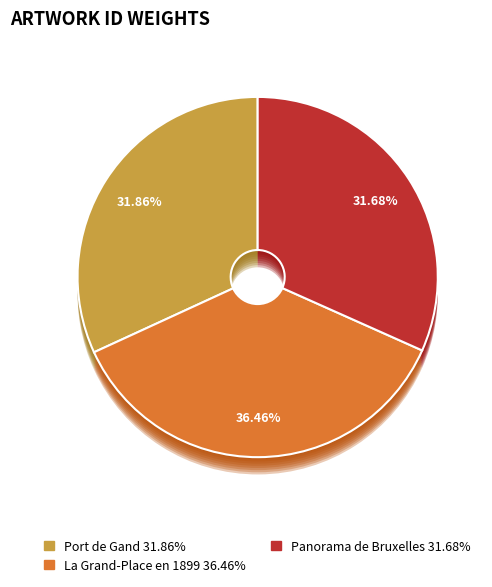

True or false: Panorama de Bruxelles accounts for 32% of the total.

True